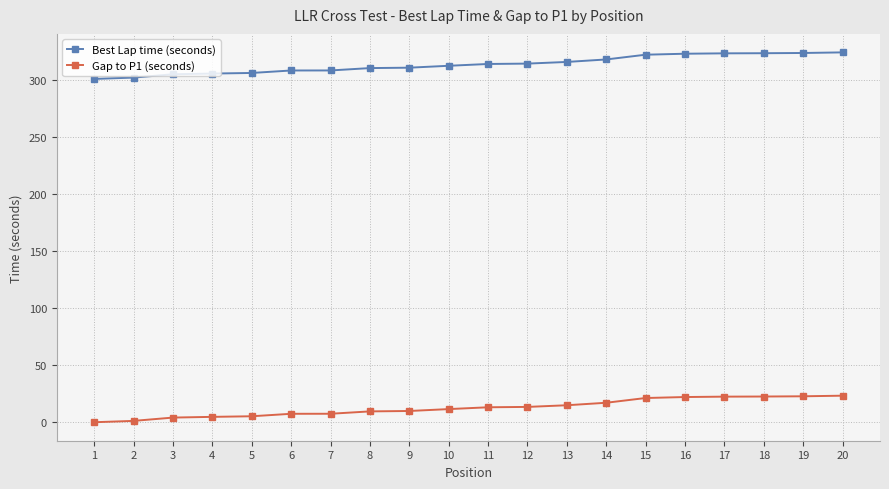

What is the spread (max minus min) of values at 12?

301.1